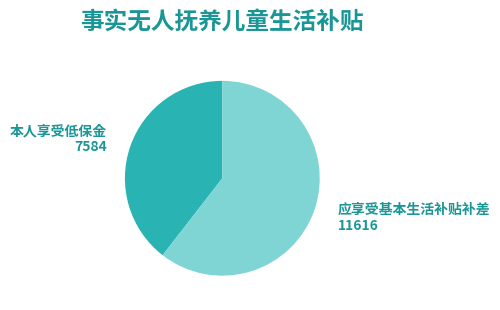

Is there any slice that represents more than half of the pie?

Yes